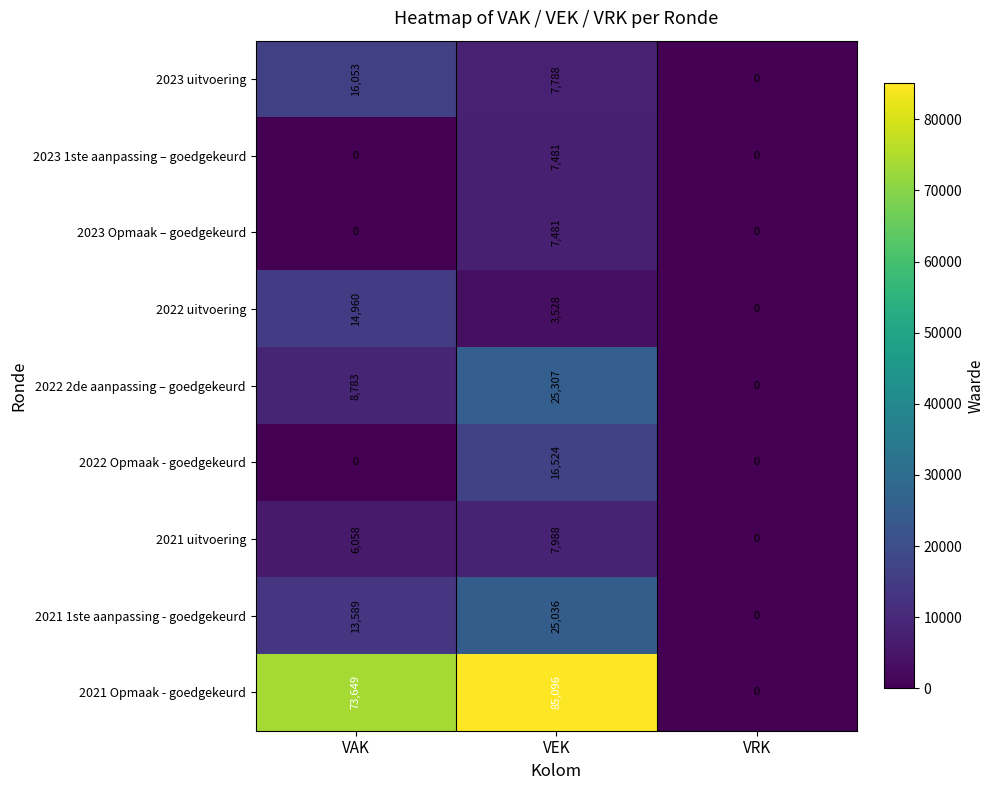

How many series are shown in this chart?

9